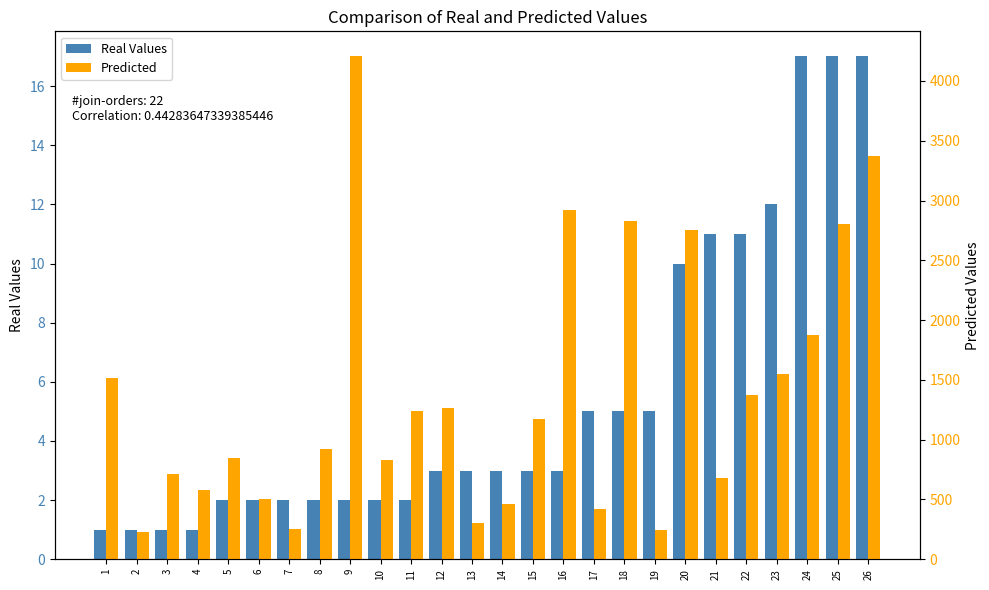

At 17, list the series in order from largest to smallest.

Predicted, Real Values